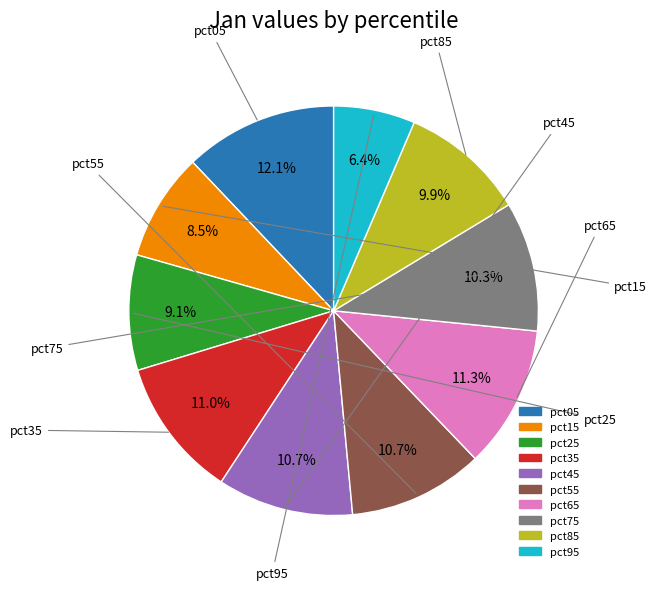

Do pct25 and pct15 together represent more than half of the pie?

No